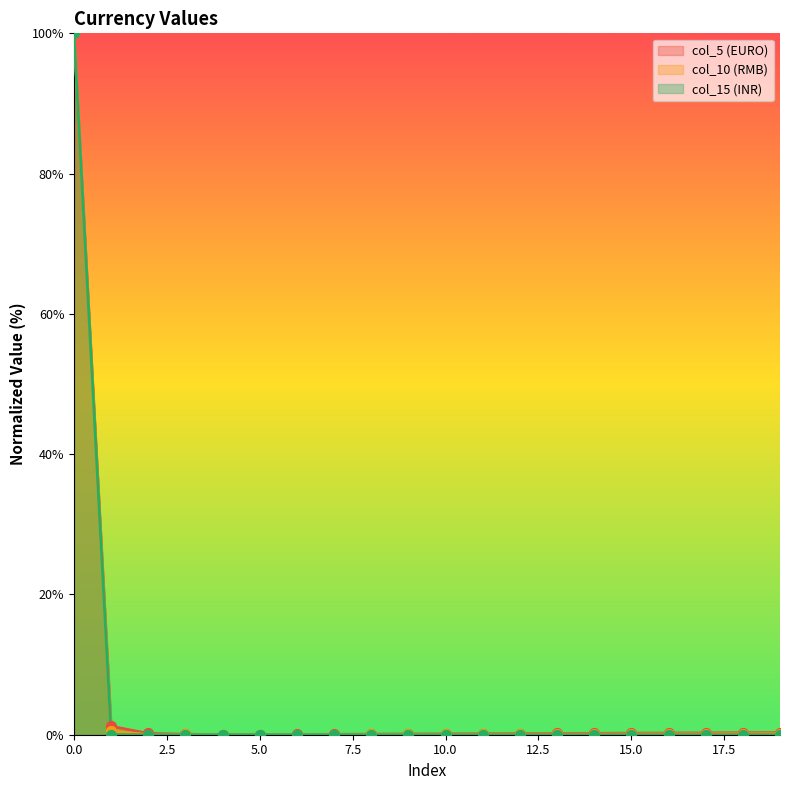

Which series contains the highest Y value?

col_5